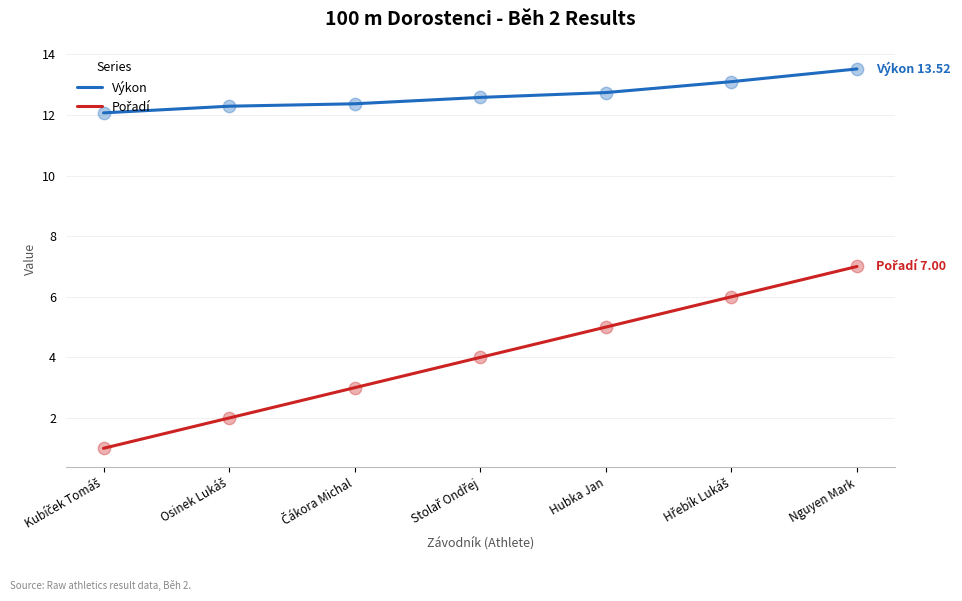

Which series has the largest total across all categories?

Výkon